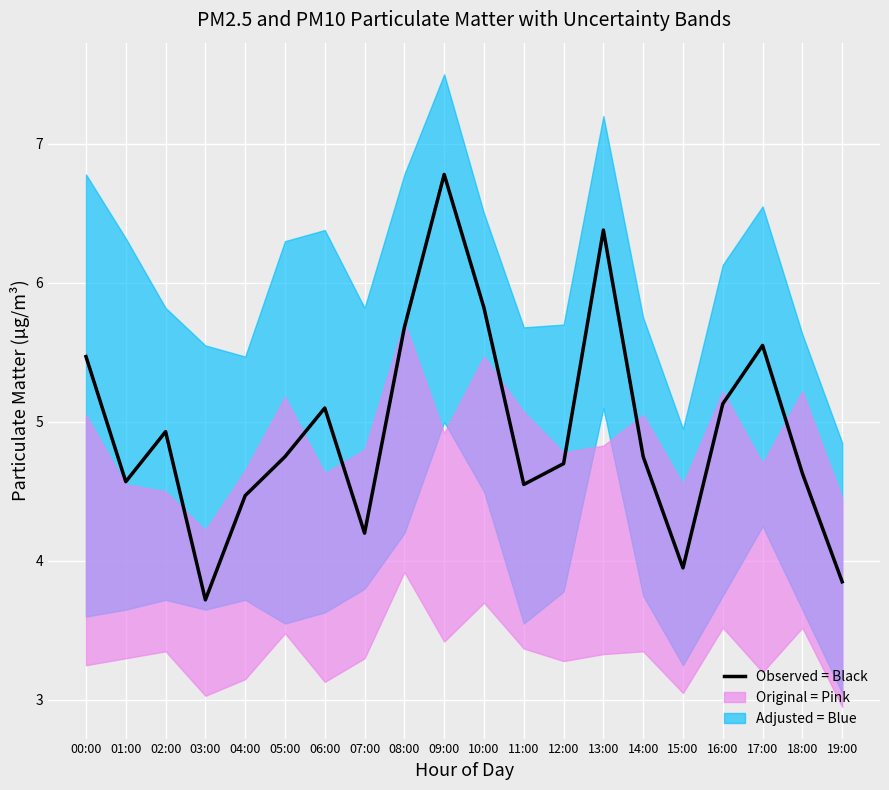

What is the ratio of the value at 11:00 to the value at 14:00?

1.0